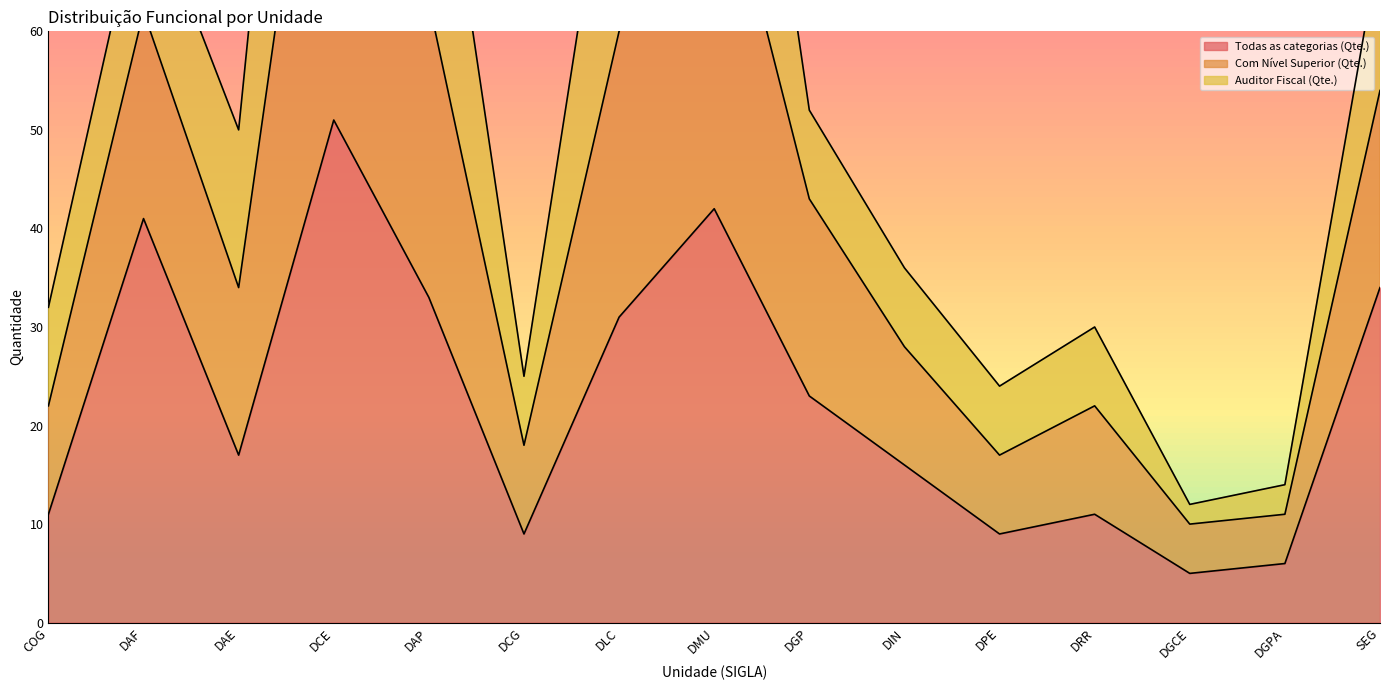

At which label does Todas as categorias (Qte.) reach its minimum?

DGCE